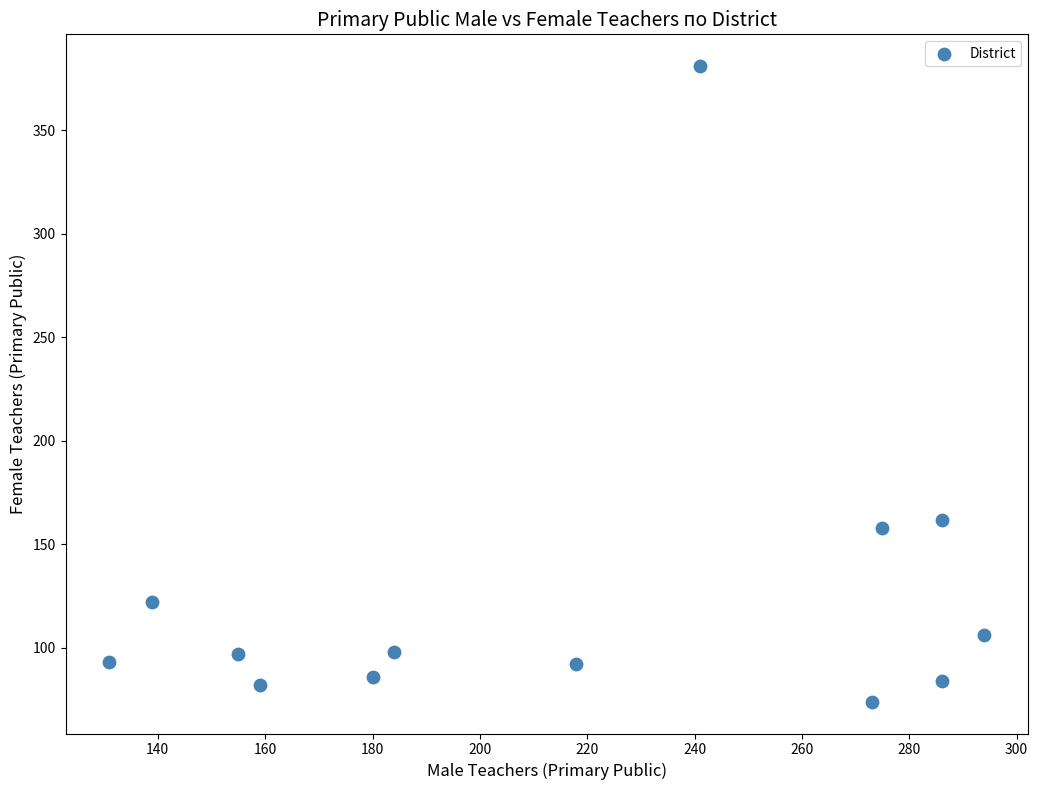

What is the range of Y values (max minus min)?

307